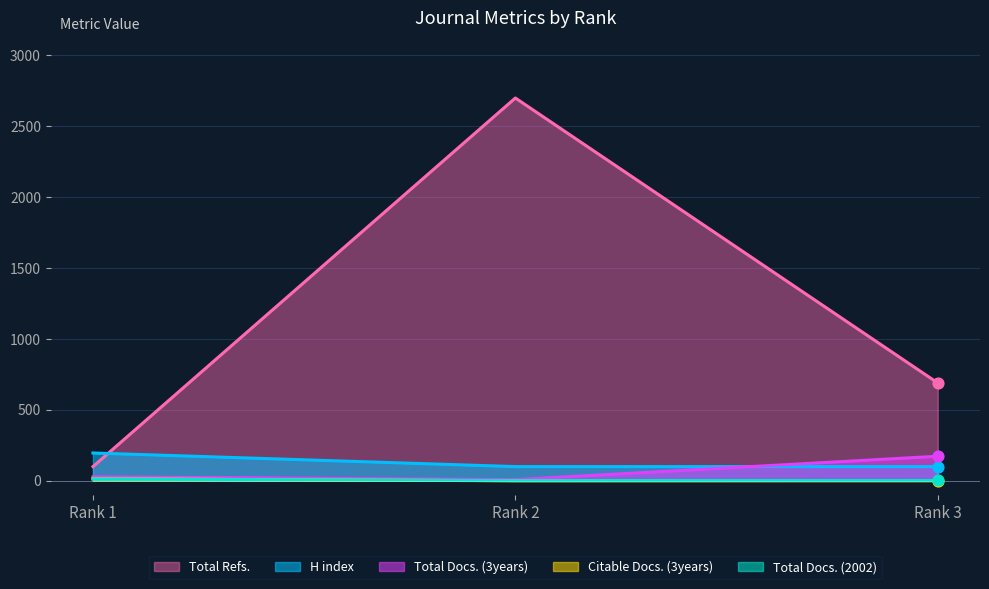

Which series contains the lowest Y value?

Citable Docs. (3years)